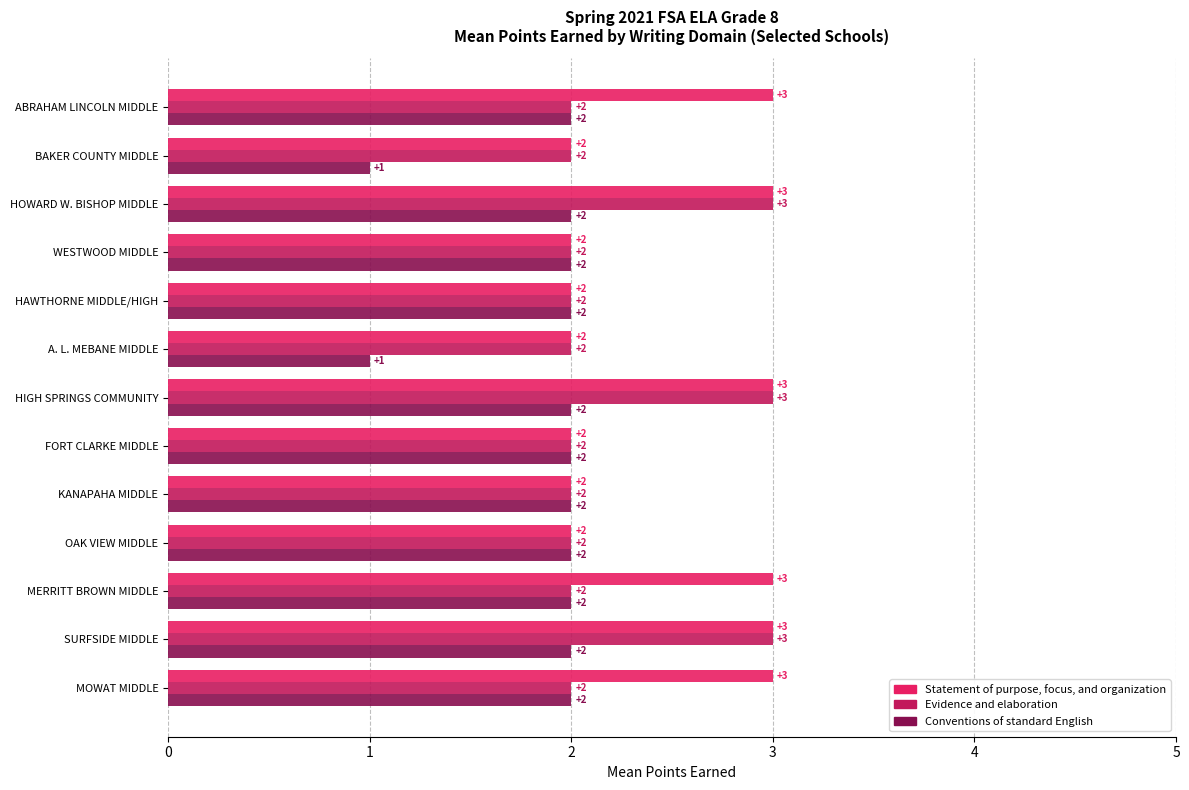

What is the difference between the maximum and minimum values in the Conventions of standard English series?

1